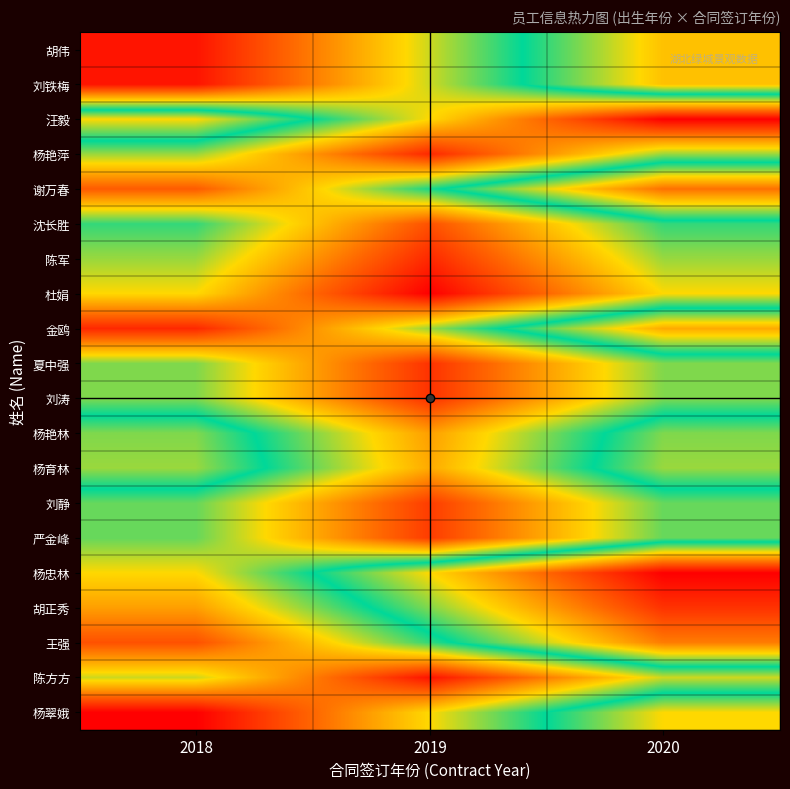

What is the spread (max minus min) of values at 2019?

20.0